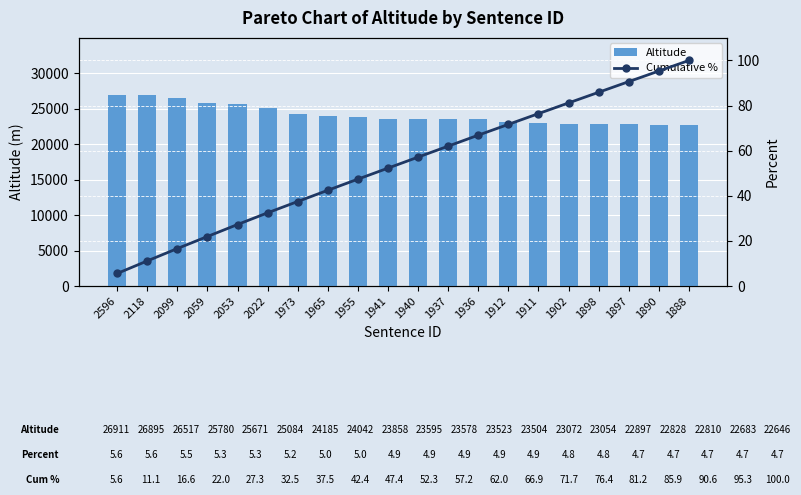

Reading left to right, list all the values displayed in this chart.

Altitude: 26911.0	26895.0	26517.0	25780.0	25671.0	25084.0	24185.0	24042.0	23858.0	23595.0	23578.0	23523.0	23504.0	23072.0	23054.0	22897.0	22828.0	22810.0	22683.0	22646.0
Cumulative %: 5.6	11.1	16.6	22.0	27.3	32.5	37.5	42.4	47.4	52.3	57.2	62.0	66.9	71.7	76.4	81.2	85.9	90.6	95.3	100.0